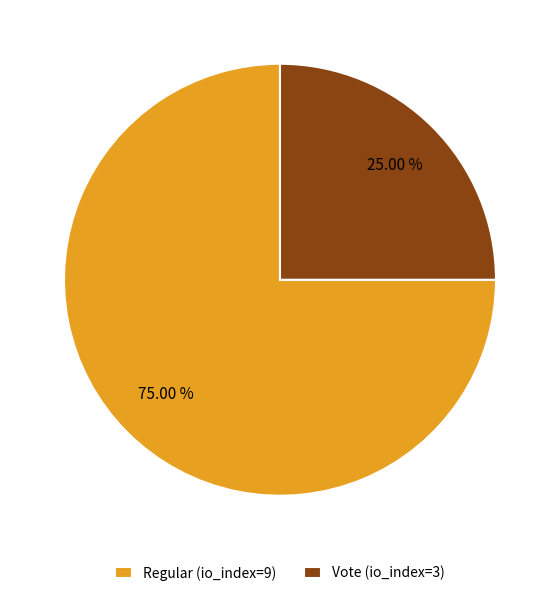

Which category accounts for the majority?

Regular (io_index=9)